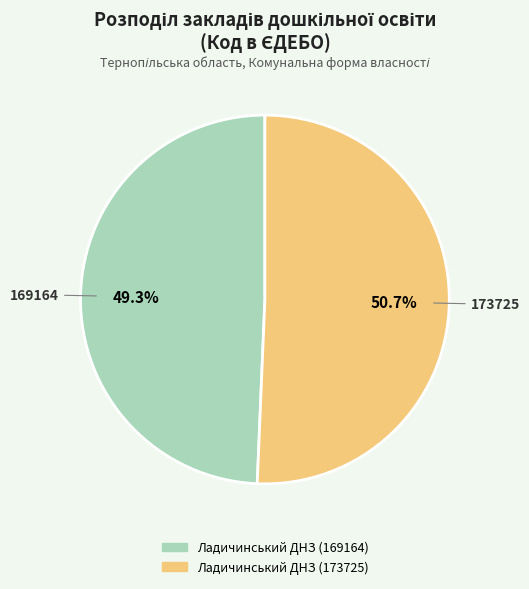

Which has a higher value, 173725 or 169164?

173725